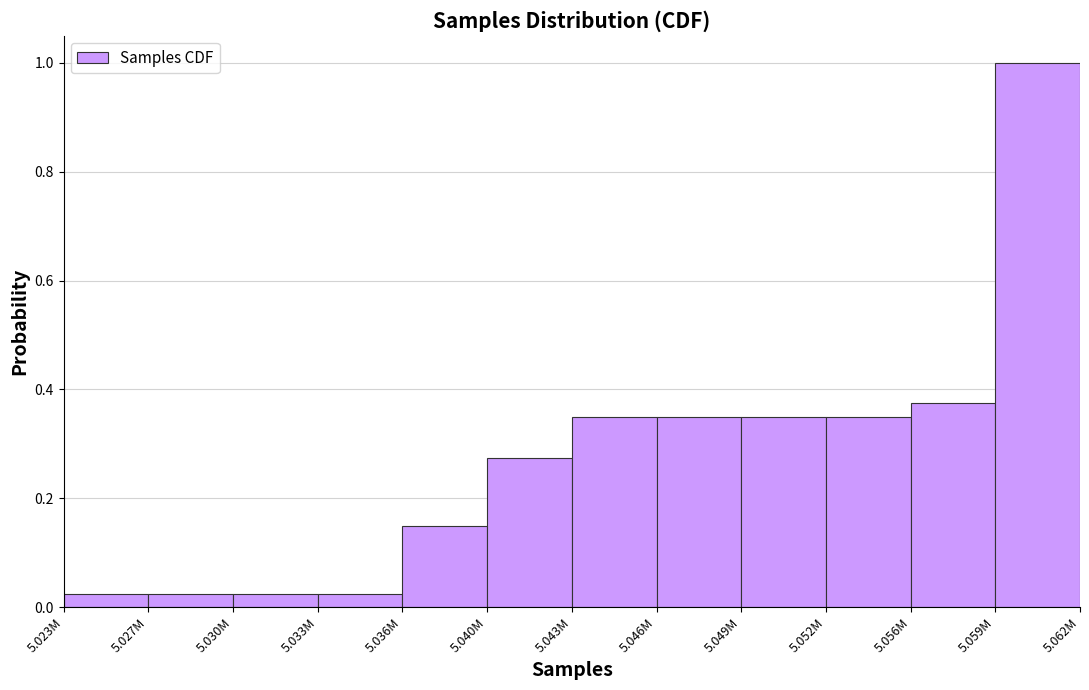

Between 5.033M and 5.043M, which is larger?

5.043M